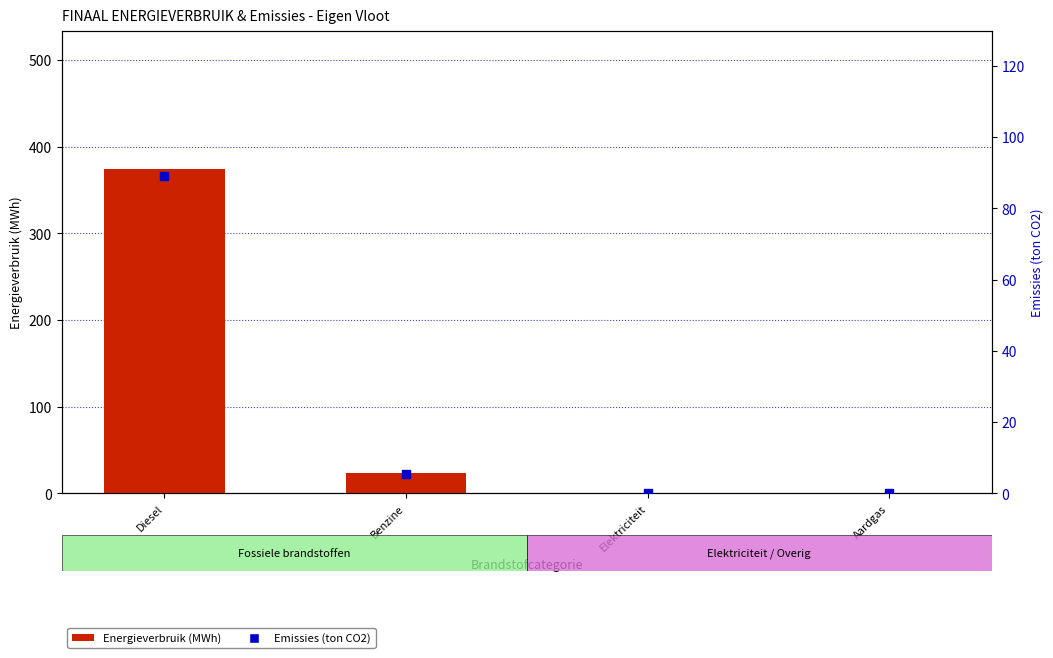

Is the value of Energieverbruik (MWh) at Diesel greater than the value of Emissies (ton CO2) at Benzine?

Yes